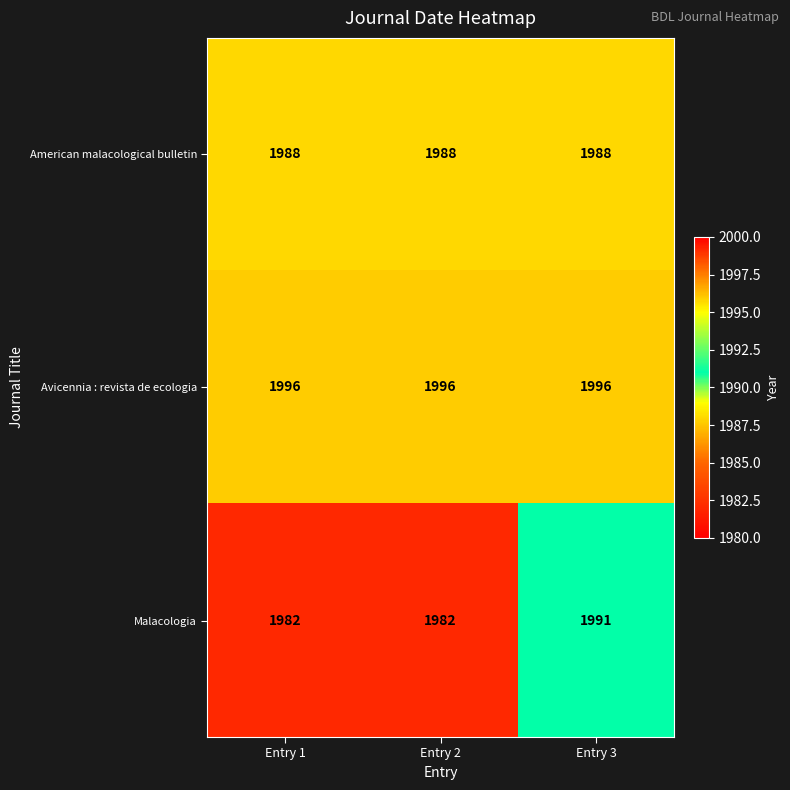

What is the sum of the Malacologia values at Entry 3 and Entry 1?

3973